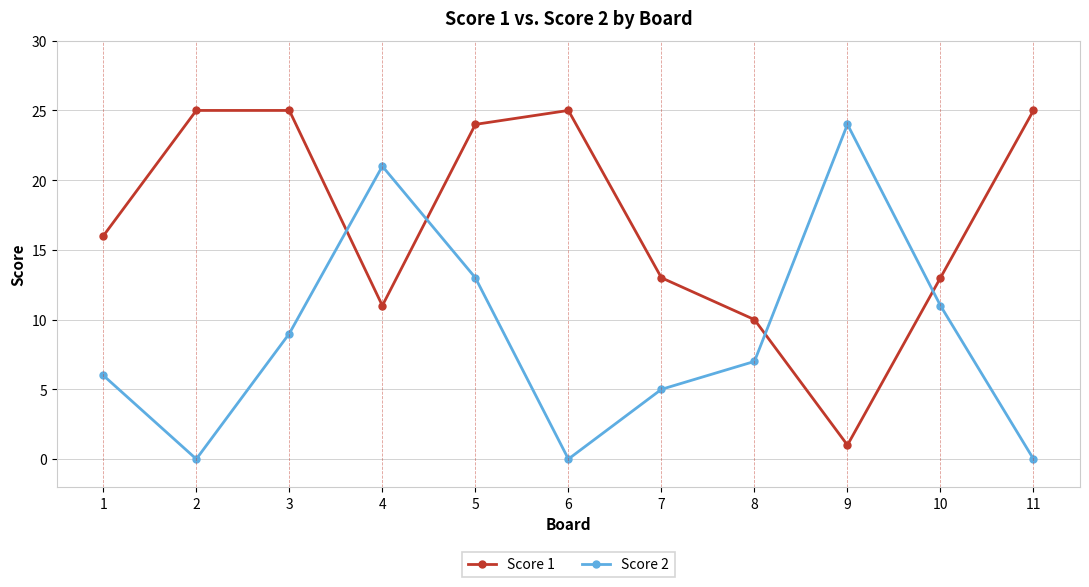

After their last crossing, which series has the higher values: Score 1 or Score 2?

Score 1